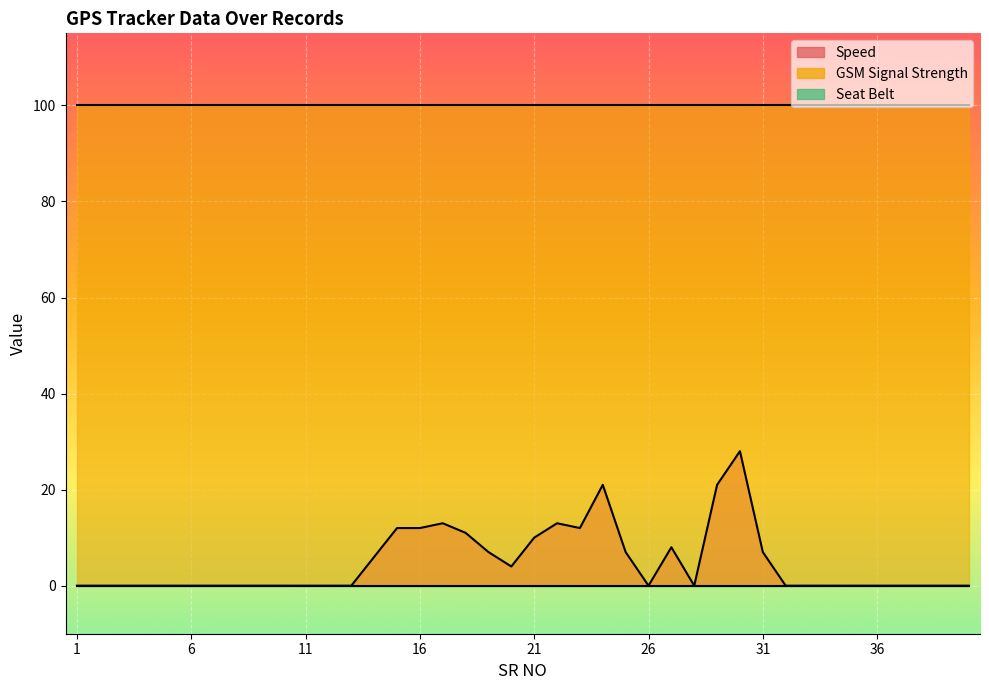

Reading right to left, extract all data points from this chart.

Speed: 40=0	39=0	38=0	37=0	36=0	35=0	34=0	33=0	32=0	31=7	30=28	29=21	28=0	27=8	26=0	25=7	24=21	23=12	22=13	21=10	20=4	19=7	18=11	17=13	16=12	15=12	14=6	13=0	12=0	11=0	10=0	9=0	8=0	7=0	6=0	5=0	4=0	3=0	2=0	1=0
GSM Signal Strength: 40=100	39=100	38=100	37=100	36=100	35=100	34=100	33=100	32=100	31=100	30=100	29=100	28=100	27=100	26=100	25=100	24=100	23=100	22=100	21=100	20=100	19=100	18=100	17=100	16=100	15=100	14=100	13=100	12=100	11=100	10=100	9=100	8=100	7=100	6=100	5=100	4=100	3=100	2=100	1=100
Seat Belt: 40=0	39=0	38=0	37=0	36=0	35=0	34=0	33=0	32=0	31=0	30=0	29=0	28=0	27=0	26=0	25=0	24=0	23=0	22=0	21=0	20=0	19=0	18=0	17=0	16=0	15=0	14=0	13=0	12=0	11=0	10=0	9=0	8=0	7=0	6=0	5=0	4=0	3=0	2=0	1=0